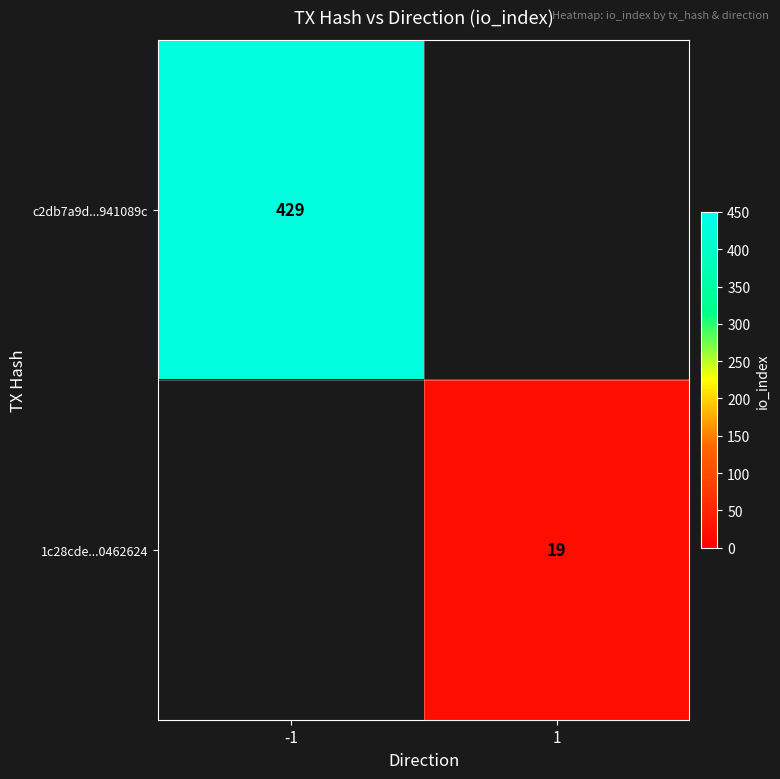

What is the smallest value displayed?

19.0